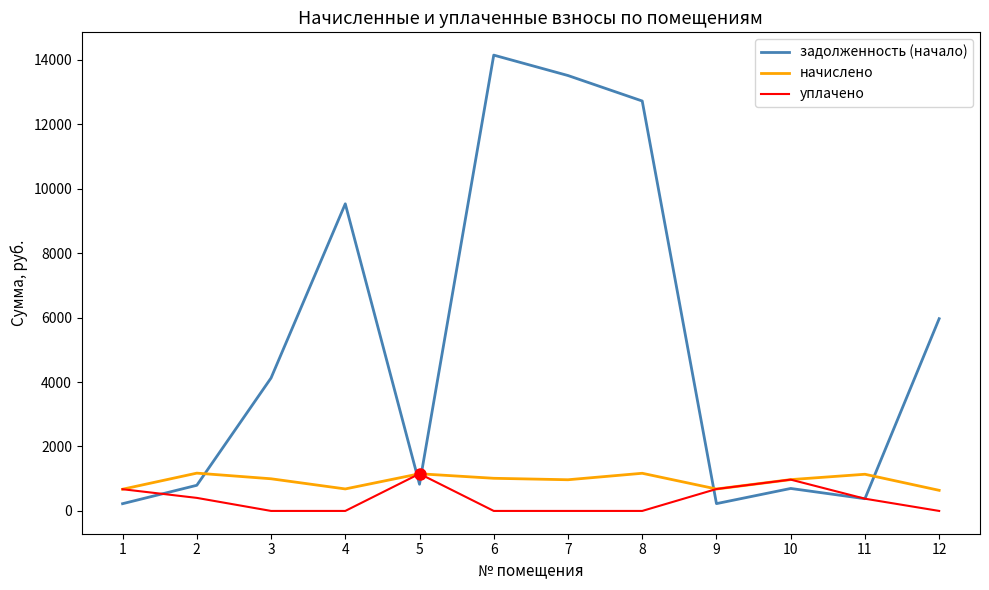

What is the greatest value displayed?

14145.7